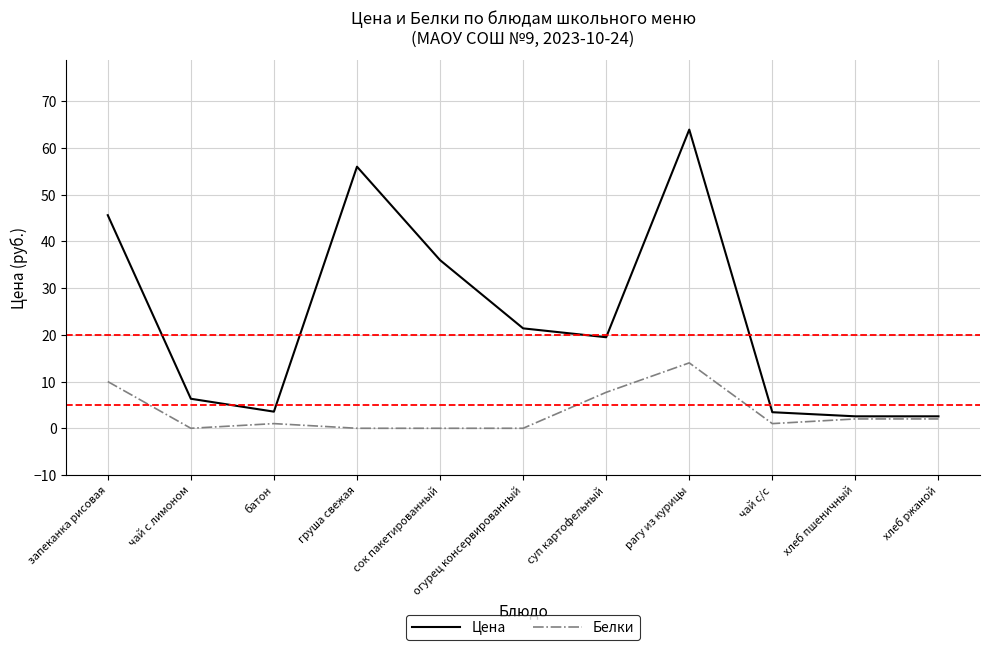

What position from the left is хлеб ржаной?

11